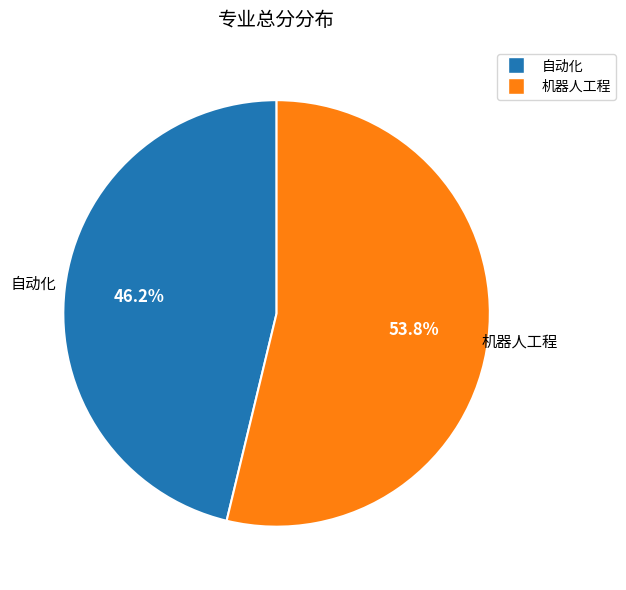

How many segments does this pie chart have?

2